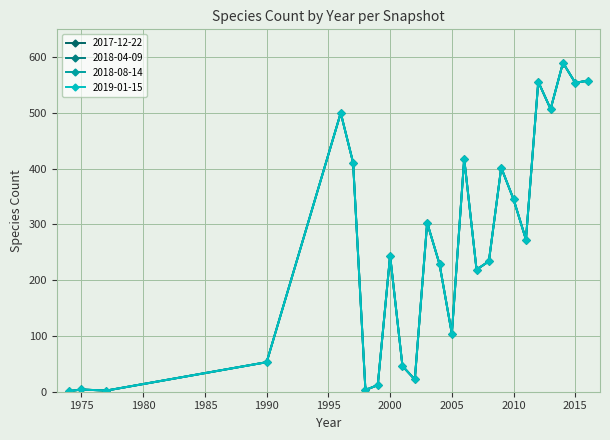

Is this an area chart (filled region under the line)?

No